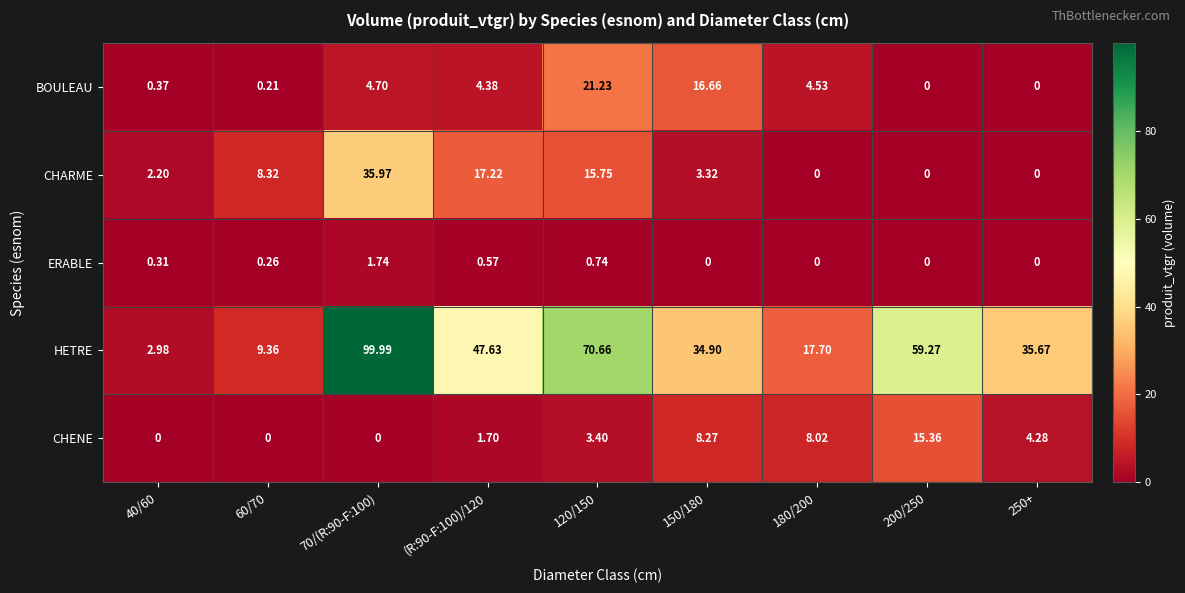

Rank the series at 70/(R:90-F:100) from lowest to highest value.

CHENE, ERABLE, BOULEAU, CHARME, HETRE